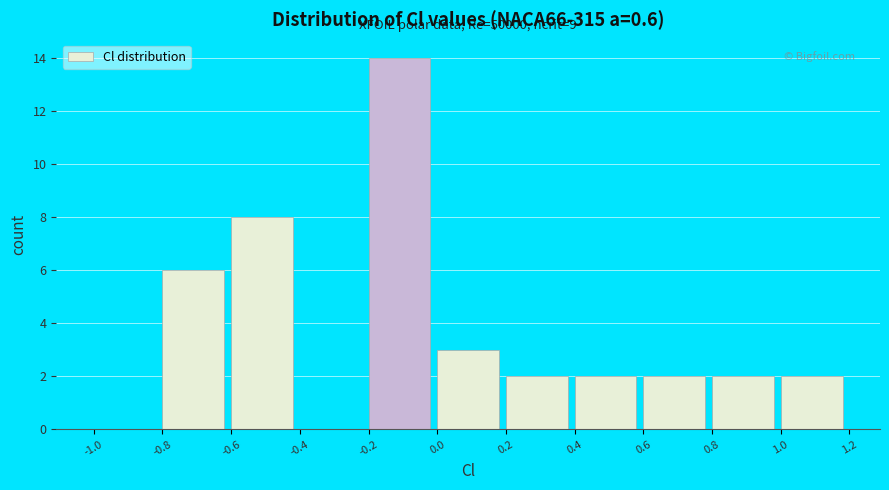

Over which range of the x-axis is the bar tallest?

-0.2 to 0.0